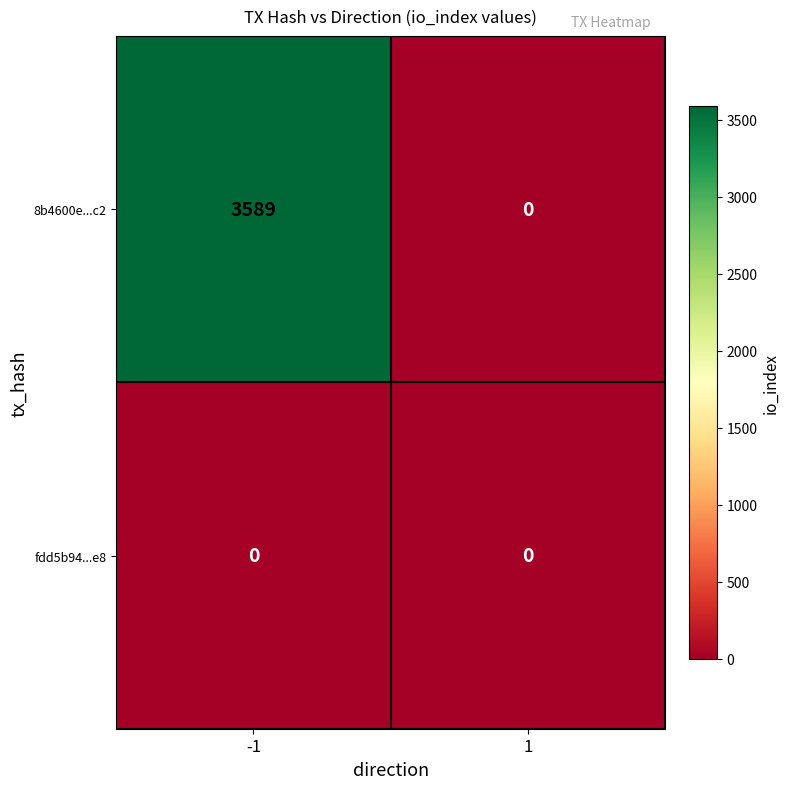

Reading left to right, list all the values displayed in this chart.

8b4600e...c2: -1=3589	1=0
fdd5b94...e8: -1=0	1=0